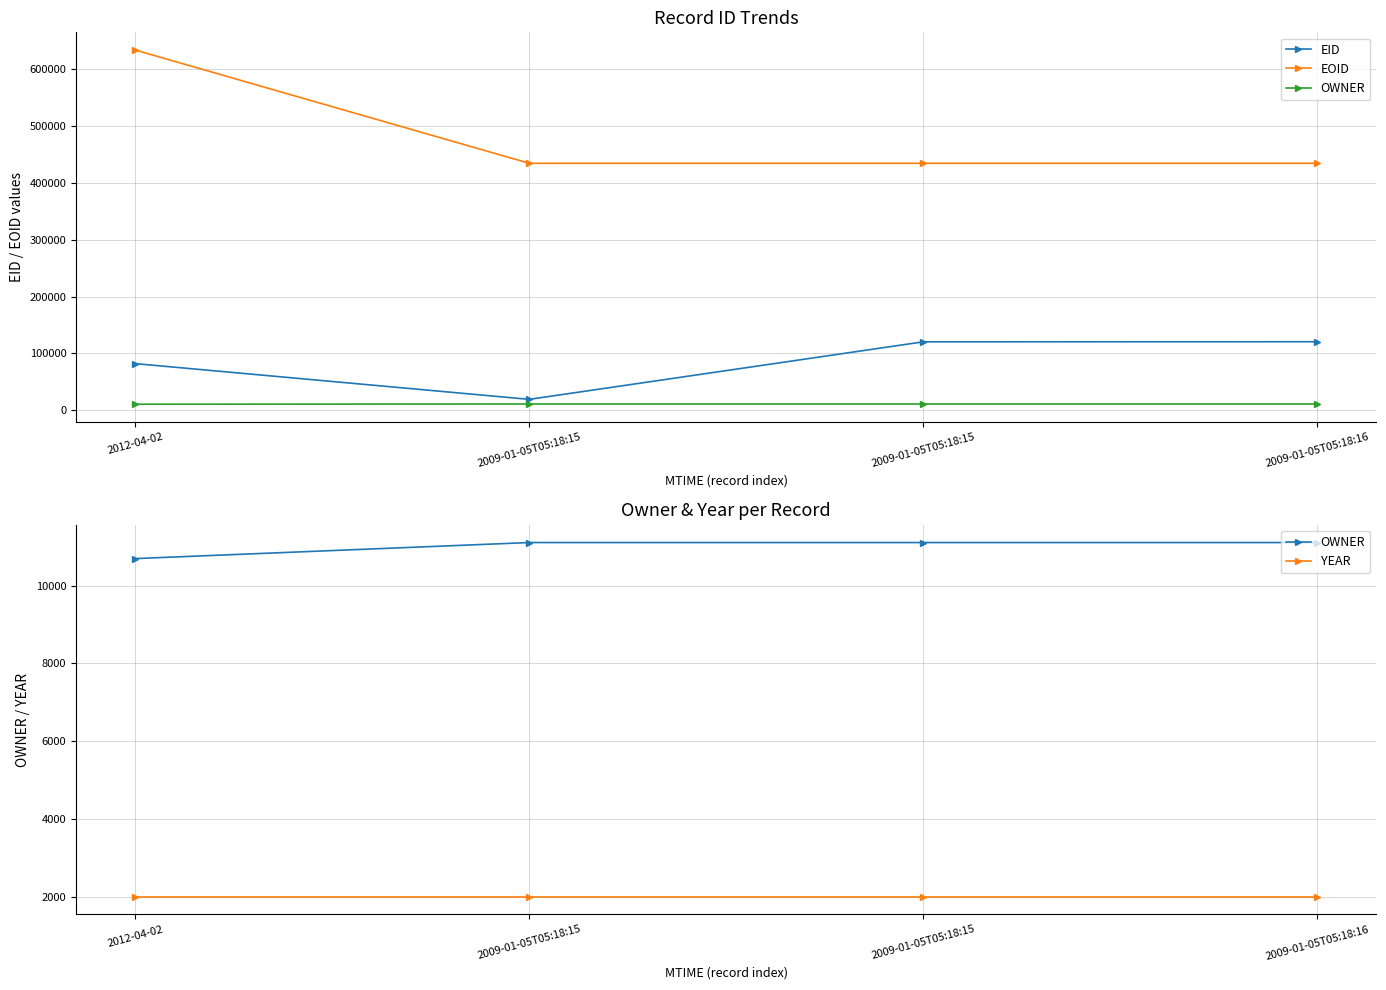

What is the sum of all EID values?

342552